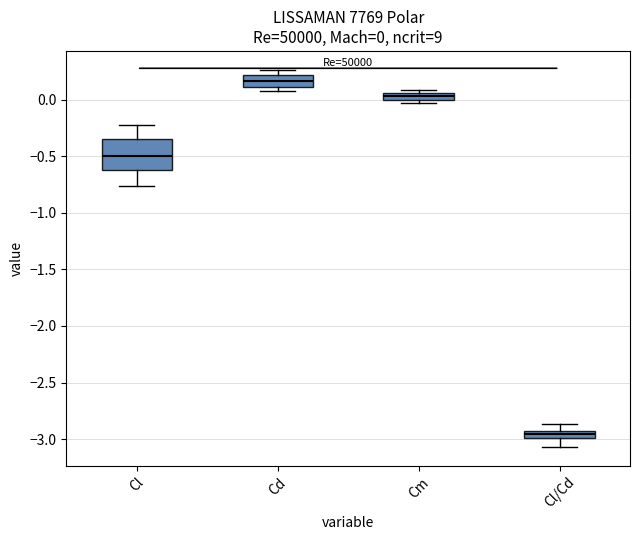

Which box is the tallest, from its lower edge to its upper edge?

Cl